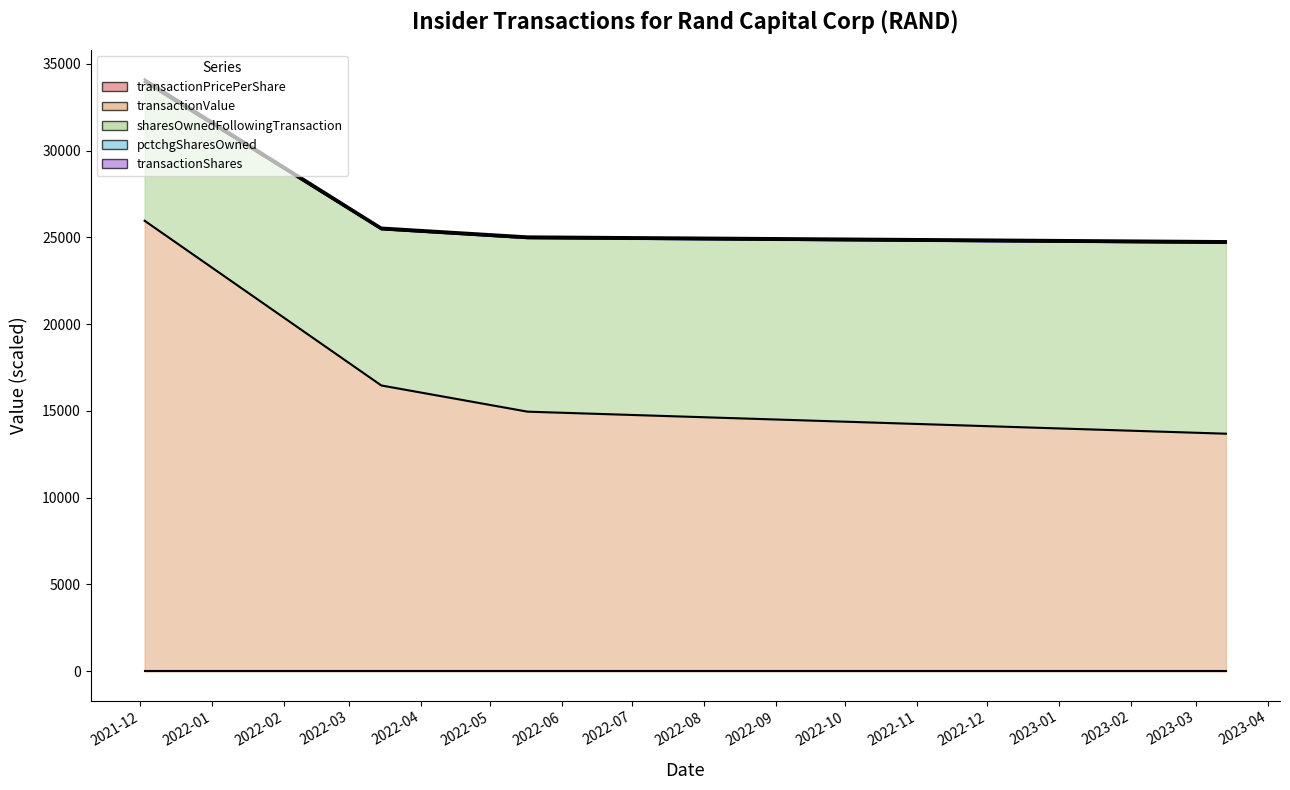

Is it true that transactionPricePerShare equals 27.4 at 2022-03-15?

False